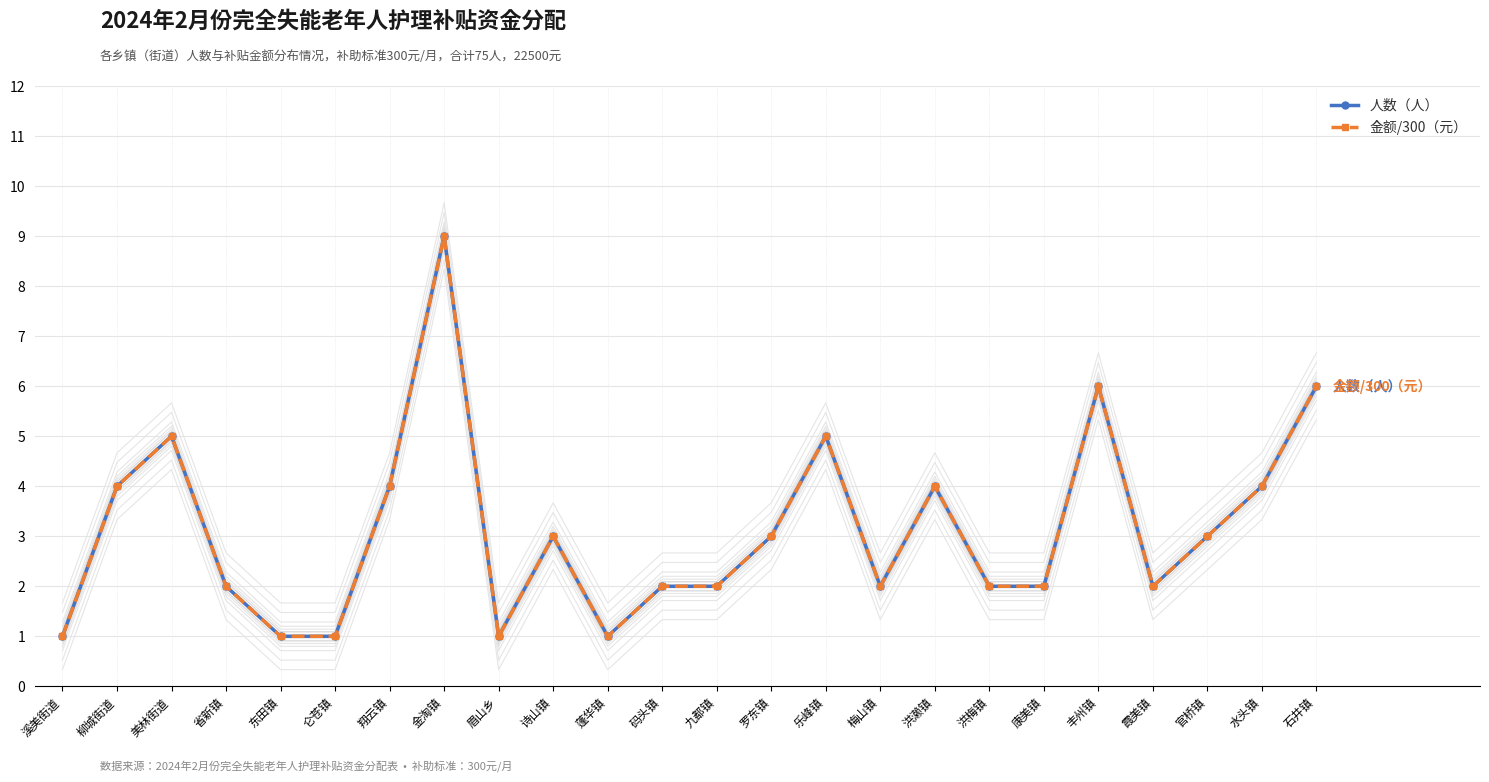

Which series has the widest spread of values?

人数（人）